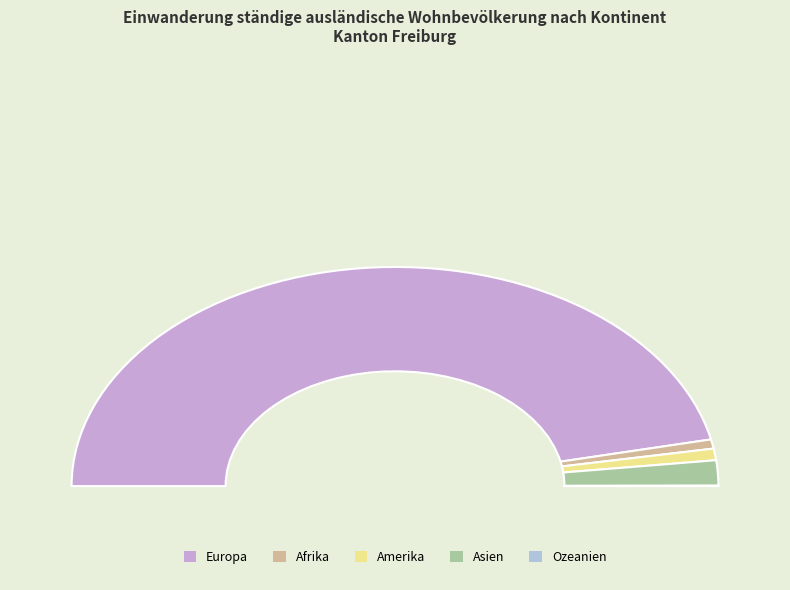

The Ozeanien slice represents 14% of the pie. True or false?

False